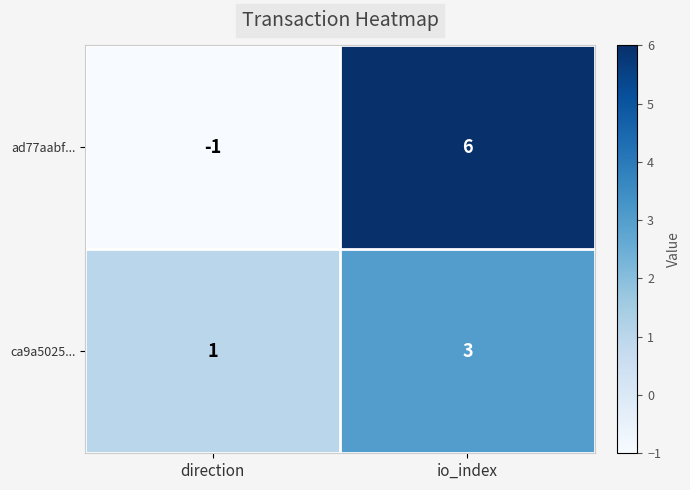

Reading left to right, transcribe all the data shown in this chart.

ad77aabf...: -1	6
ca9a5025...: 1	3